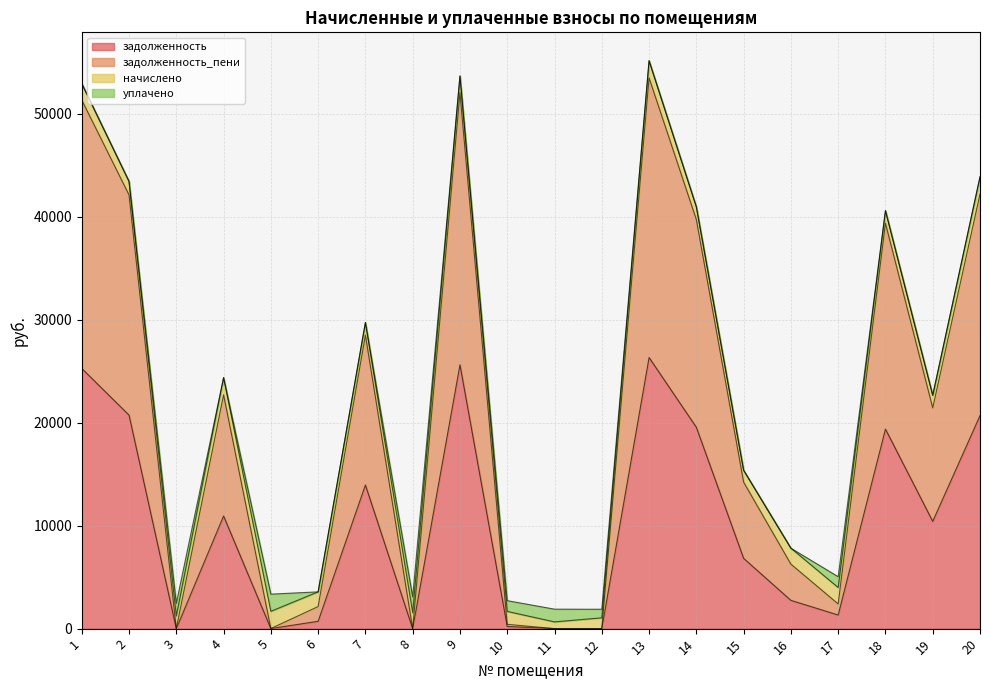

The value of задолженность at 7 is 9606.9. True or false?

False